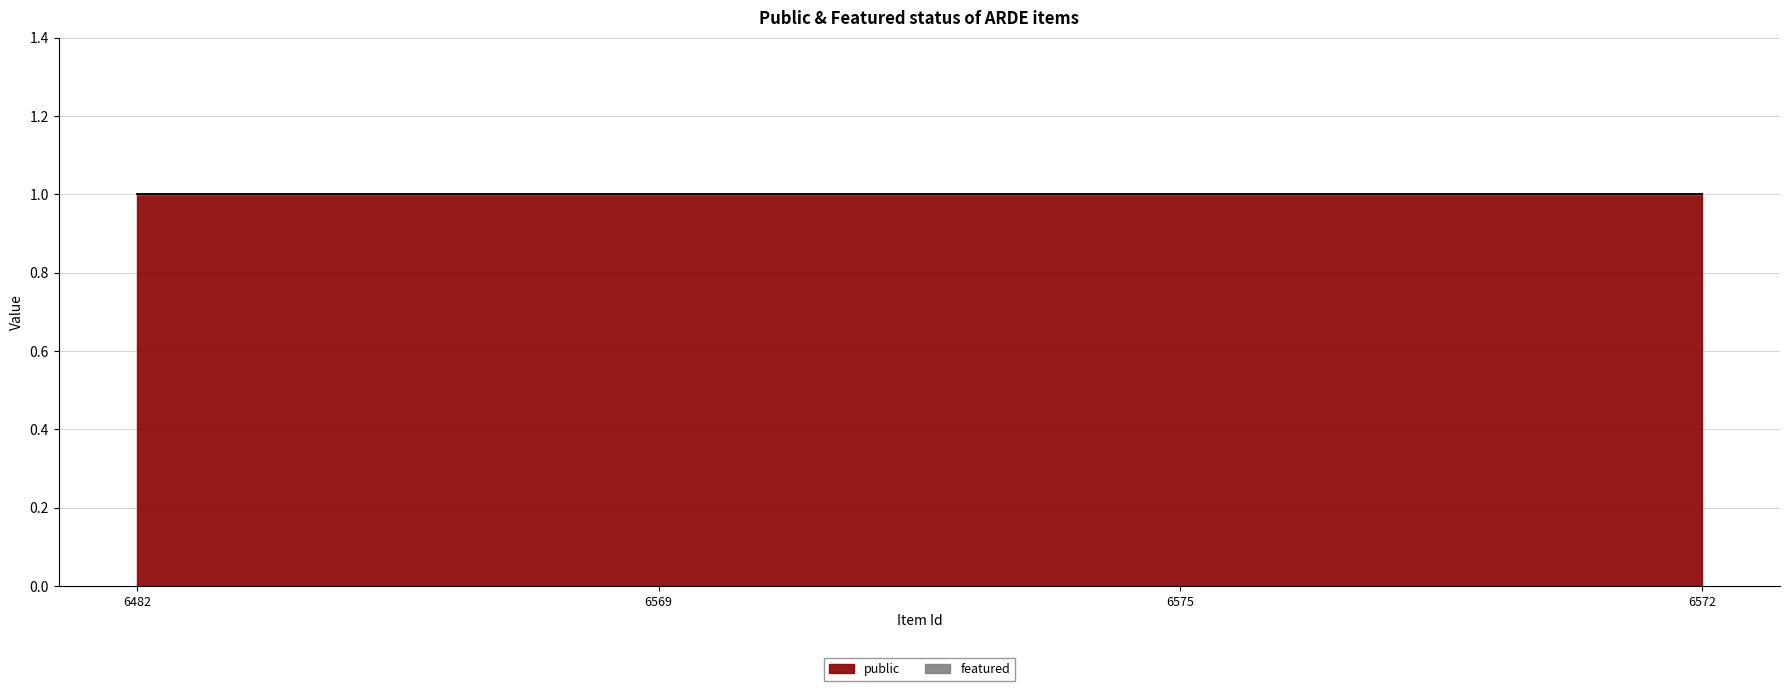

How many lines are shown in the chart?

2